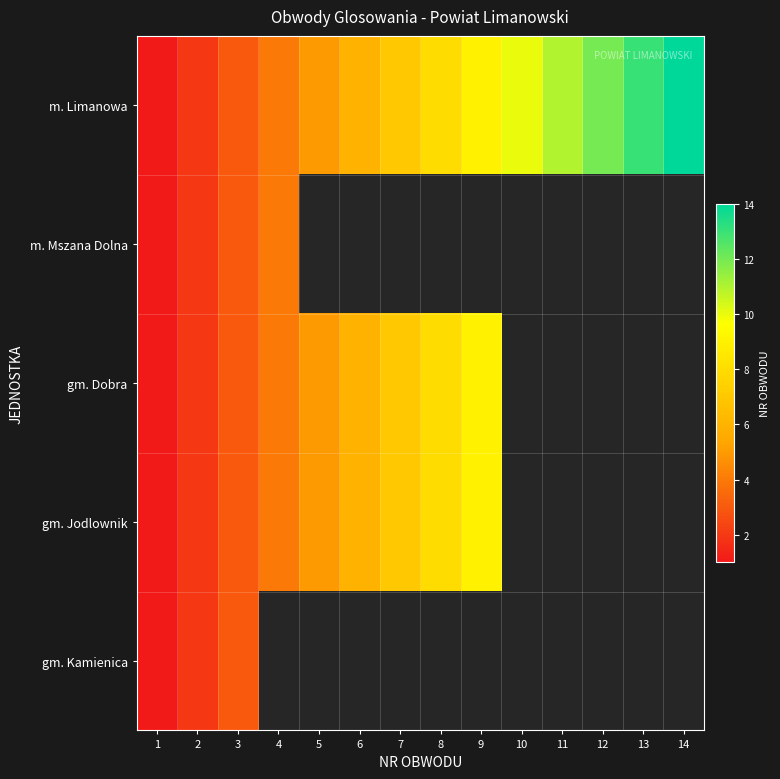

Is it true that m. Mszana Dolna equals 4.1 at 3?

False